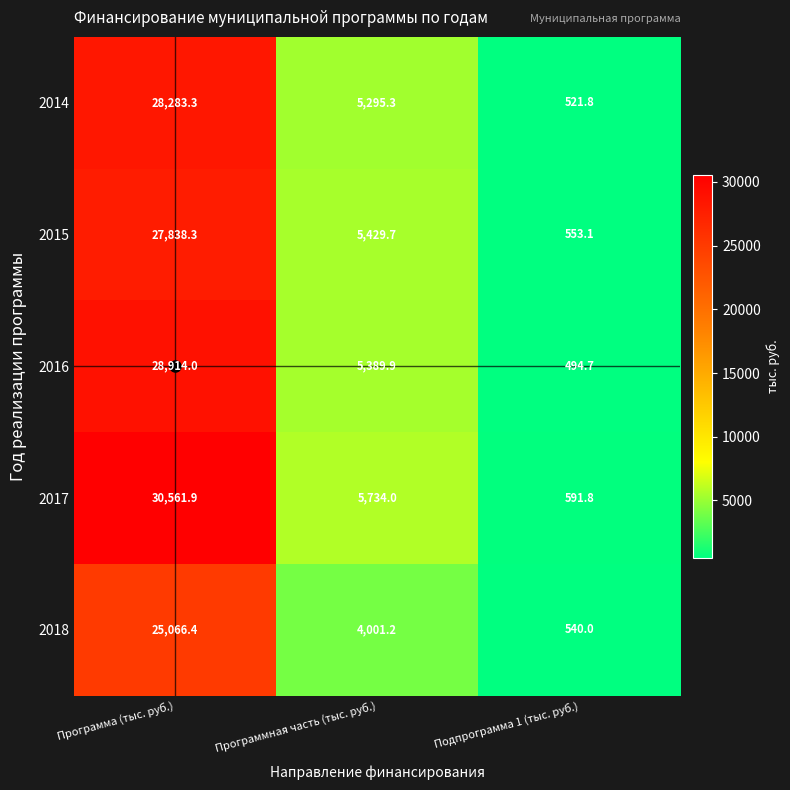

At which category is the sum across all series the highest?

Программа (тыс. руб.)